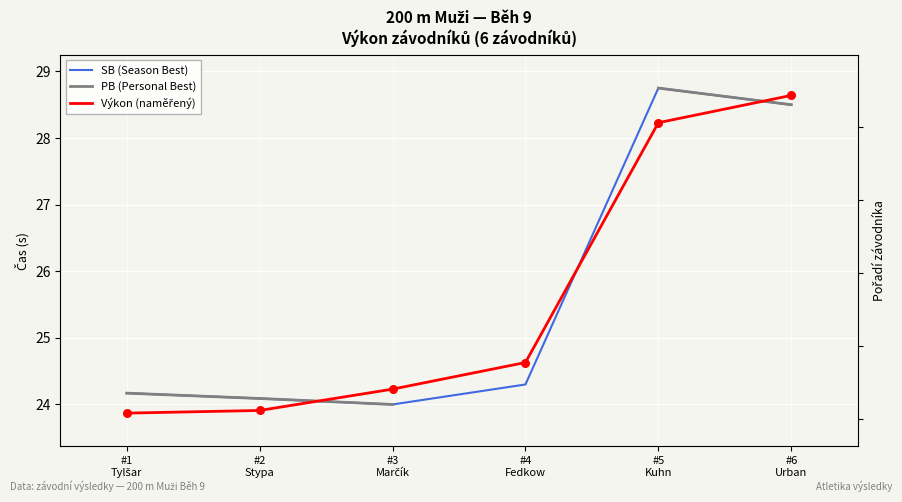

Which series has the largest total across all categories?

SB (Season Best)